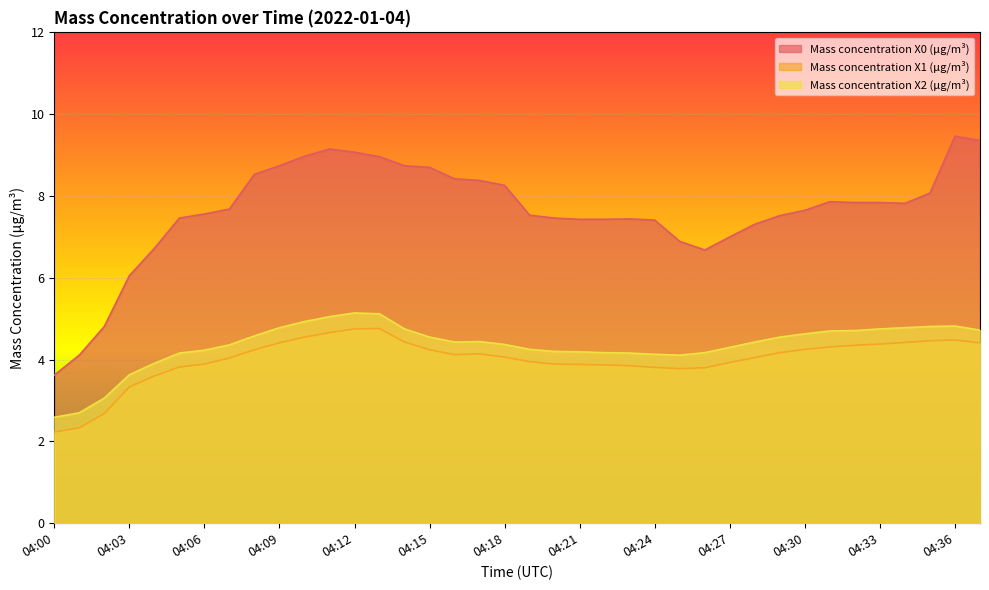

Reading left to right, extract all data points from this chart.

Mass concentration X0 (μg/m³): 04:00=3.6	04:01=4.1	04:02=4.8	04:03=6.0	04:04=6.7	04:05=7.5	04:06=7.6	04:07=7.7	04:08=8.5	04:09=8.7	04:10=9.0	04:11=9.2	04:12=9.1	04:13=9.0	04:14=8.7	04:15=8.7	04:16=8.4	04:17=8.4	04:18=8.3	04:19=7.5	04:20=7.5	04:21=7.4	04:22=7.4	04:23=7.4	04:24=7.4	04:25=6.9	04:26=6.7	04:27=7.0	04:28=7.3	04:29=7.5	04:30=7.7	04:31=7.9	04:32=7.8	04:33=7.8	04:34=7.8	04:35=8.1	04:36=9.5	04:37=9.4
Mass concentration X1 (μg/m³): 04:00=2.2	04:01=2.3	04:02=2.7	04:03=3.3	04:04=3.6	04:05=3.8	04:06=3.9	04:07=4.0	04:08=4.2	04:09=4.4	04:10=4.5	04:11=4.7	04:12=4.8	04:13=4.8	04:14=4.4	04:15=4.2	04:16=4.1	04:17=4.1	04:18=4.1	04:19=4.0	04:20=3.9	04:21=3.9	04:22=3.9	04:23=3.9	04:24=3.8	04:25=3.8	04:26=3.8	04:27=3.9	04:28=4.0	04:29=4.2	04:30=4.2	04:31=4.3	04:32=4.3	04:33=4.4	04:34=4.4	04:35=4.5	04:36=4.5	04:37=4.4
Mass concentration X2 (μg/m³): 04:00=2.6	04:01=2.7	04:02=3.1	04:03=3.6	04:04=3.9	04:05=4.2	04:06=4.2	04:07=4.4	04:08=4.6	04:09=4.8	04:10=4.9	04:11=5.0	04:12=5.1	04:13=5.1	04:14=4.8	04:15=4.5	04:16=4.4	04:17=4.4	04:18=4.4	04:19=4.2	04:20=4.2	04:21=4.2	04:22=4.2	04:23=4.2	04:24=4.1	04:25=4.1	04:26=4.2	04:27=4.3	04:28=4.4	04:29=4.5	04:30=4.6	04:31=4.7	04:32=4.7	04:33=4.8	04:34=4.8	04:35=4.8	04:36=4.8	04:37=4.7